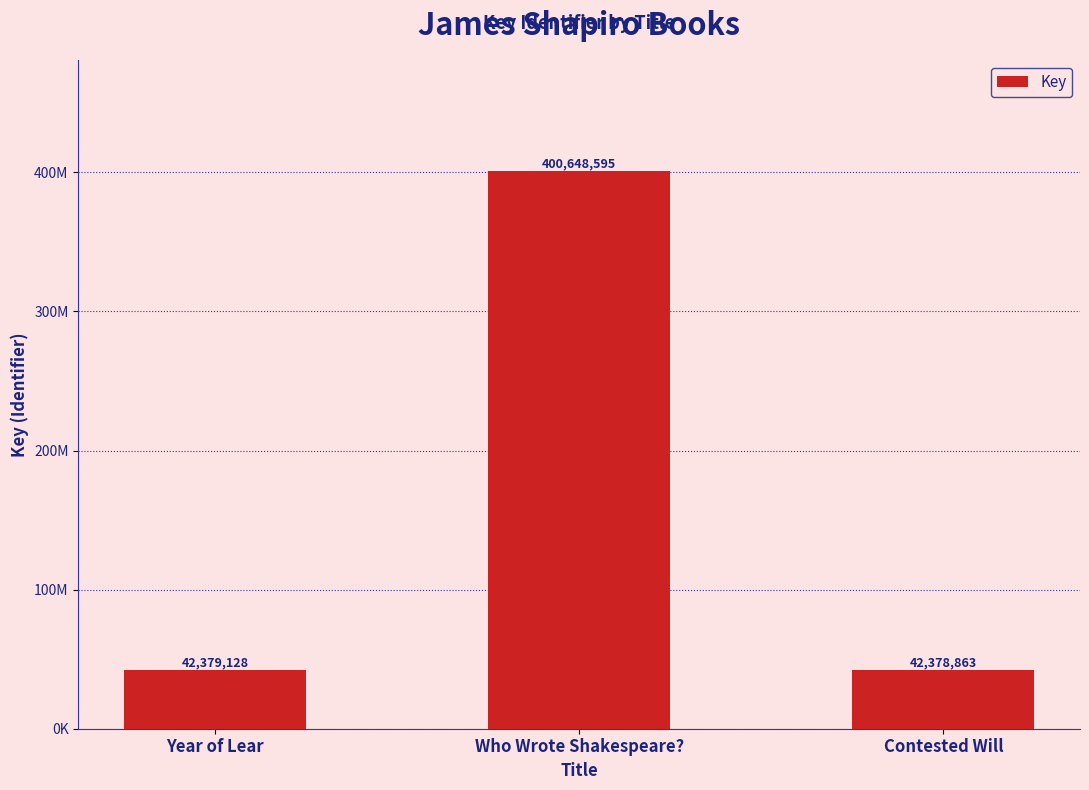

List the labels in order of value, smallest first.

Contested Will, Year of Lear, Who Wrote Shakespeare?